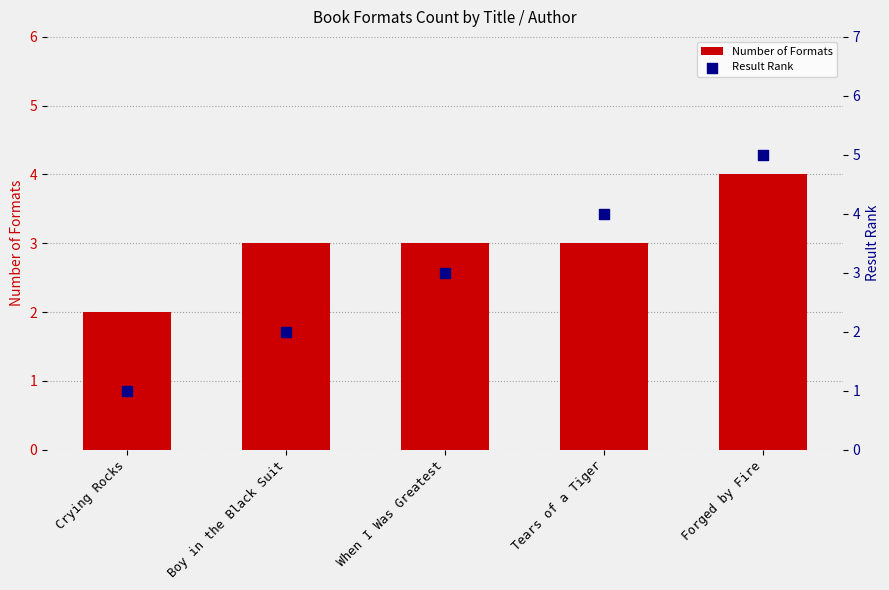

What are all the series names shown in the legend?

Number of Formats, Result Rank